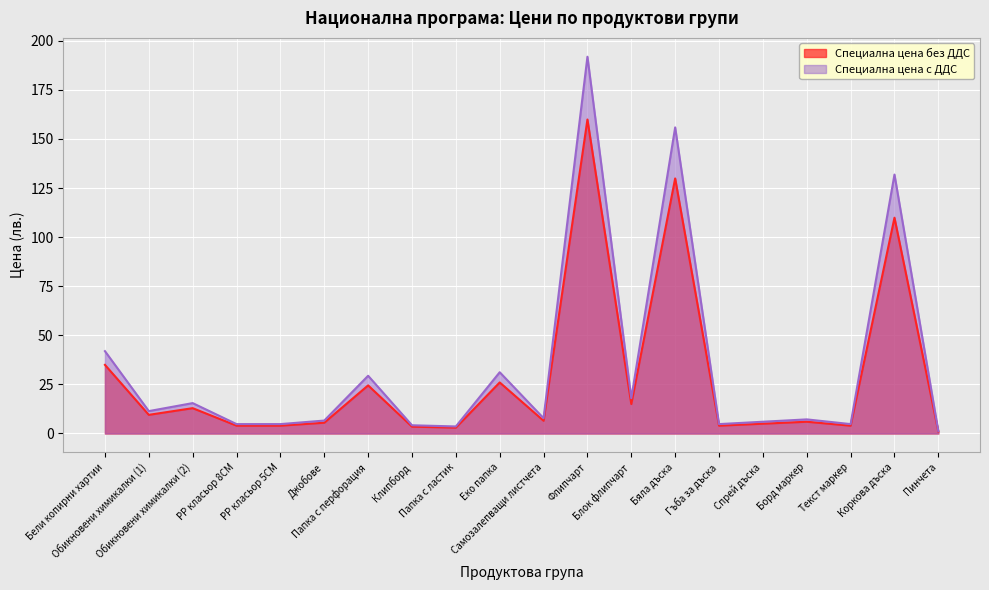

Which series has the largest range (max minus min)?

Специална цена с ДДС